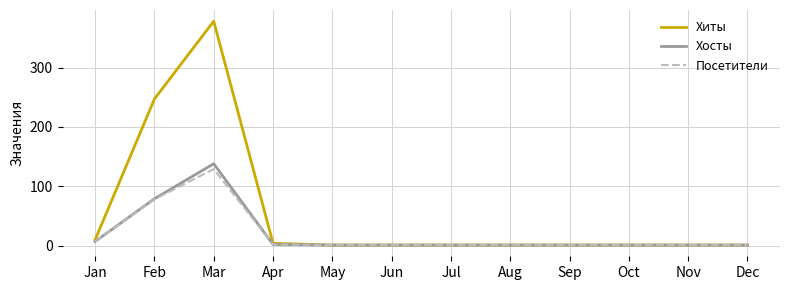

At which label is Хиты closest to 189?

Feb